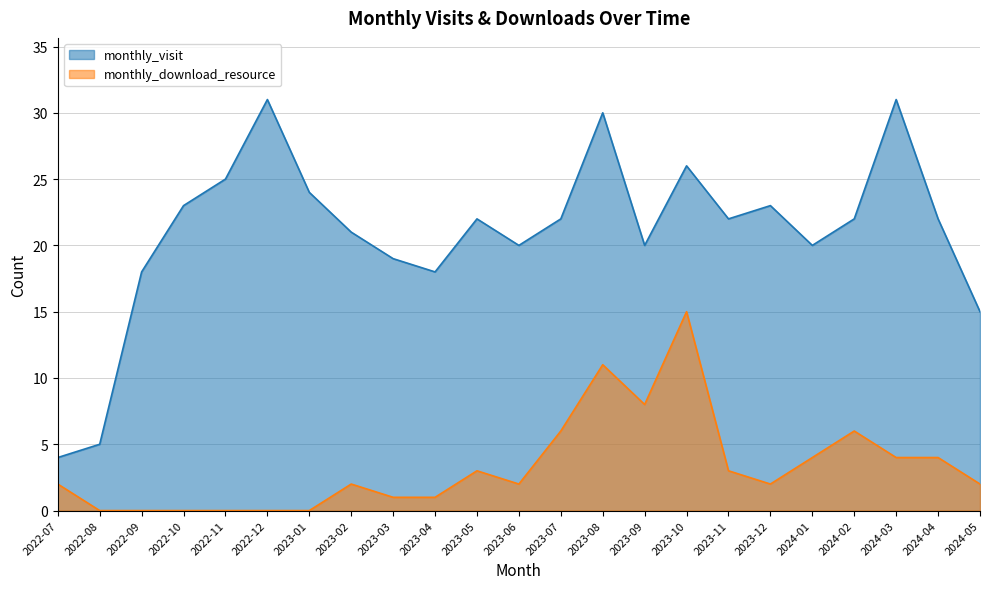

Reading left to right, what are all the values shown in this chart?

monthly_visit: 4	5	18	23	25	31	24	21	19	18	22	20	22	30	20	26	22	23	20	22	31	22	15
monthly_download_resource: 2	0	0	0	0	0	0	2	1	1	3	2	6	11	8	15	3	2	4	6	4	4	2